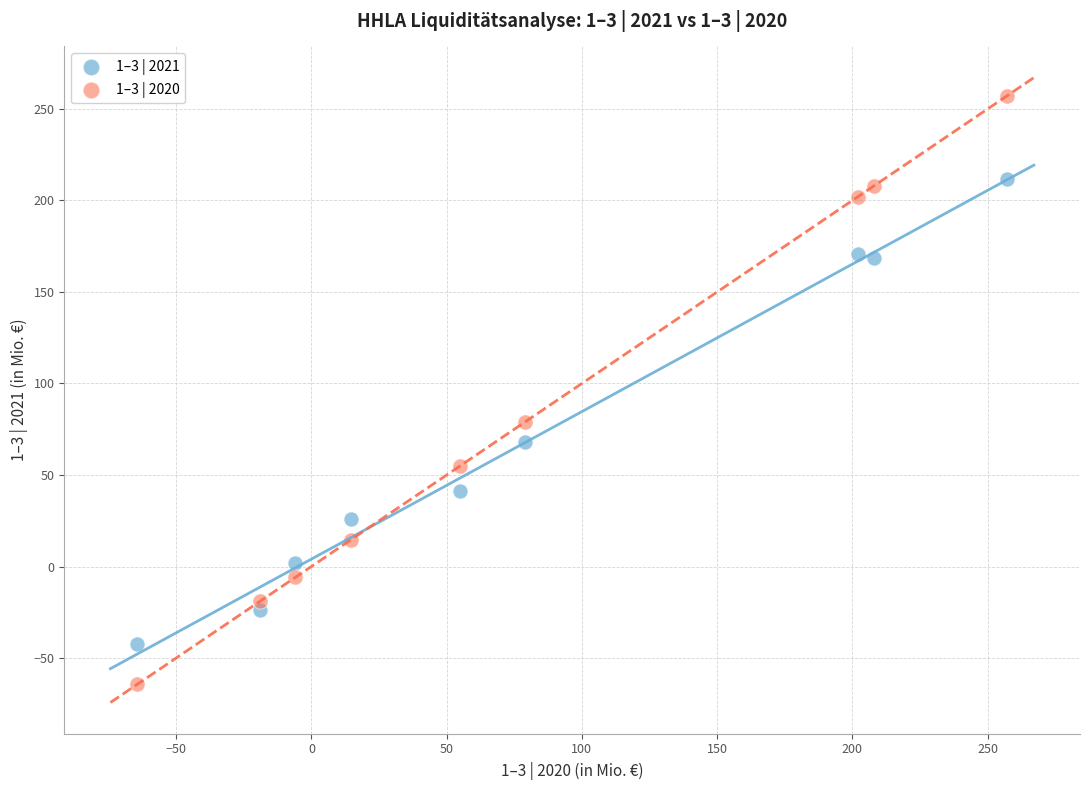

Across all data points, what is the range of X values (max minus min)?

321.4